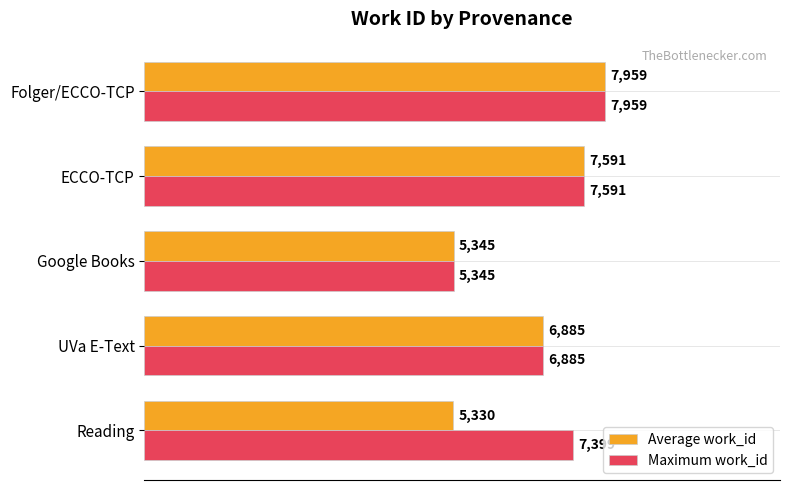

At which category is the sum across all series the highest?

Folger/ECCO-TCP